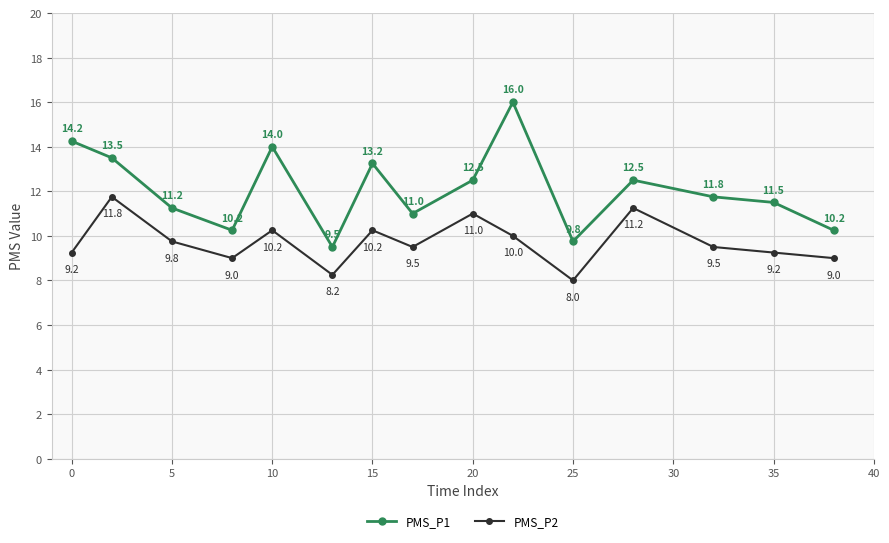

Which series has the largest total across all categories?

PMS_P1